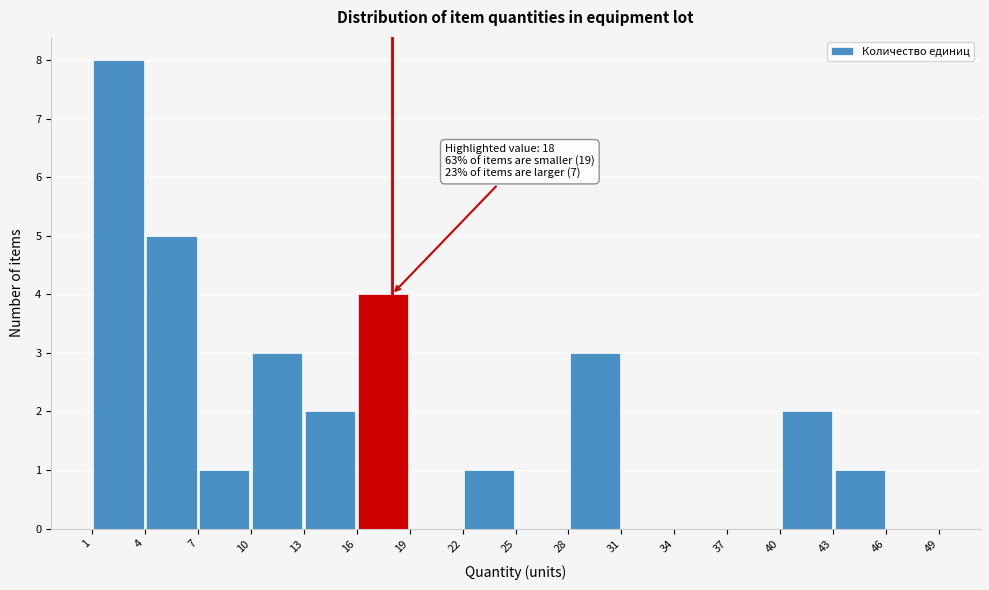

Which range on the x-axis has the tallest bar?

1 to 4